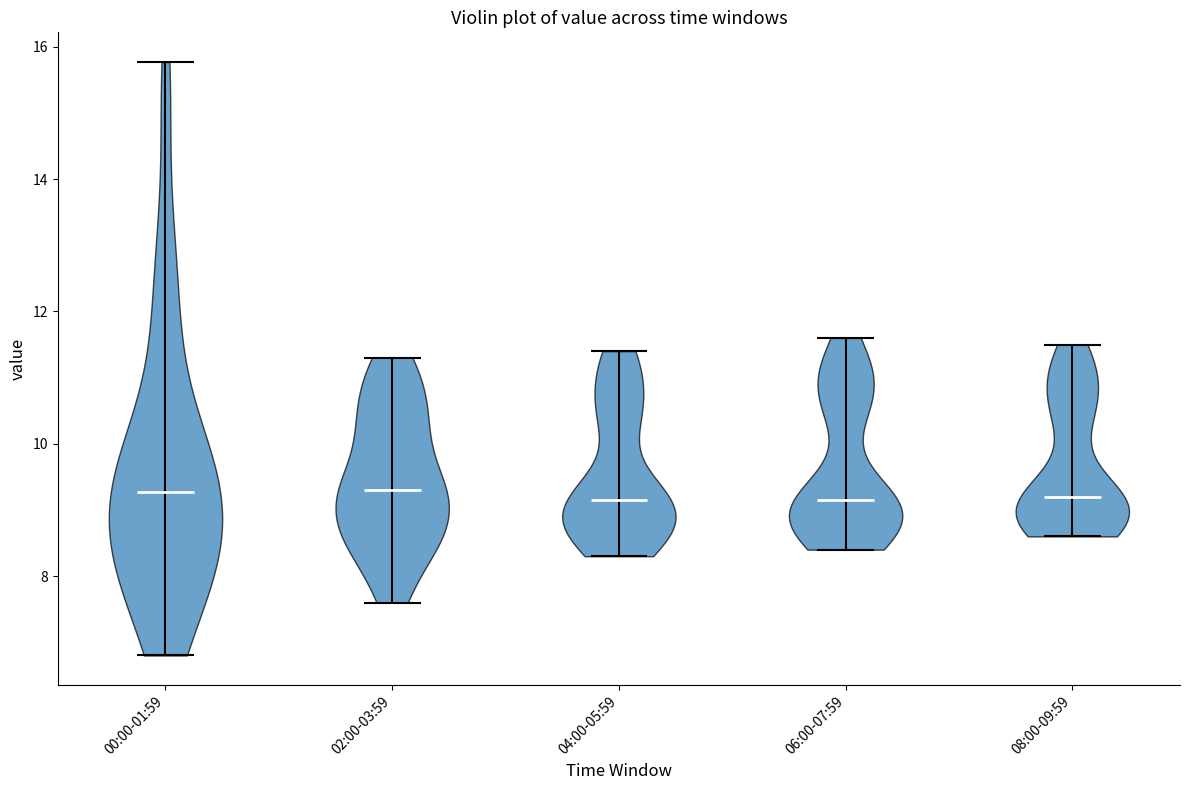

What is the highest point the violin for 06:00-07:59 reaches on the y-axis? The values are not printed on the chart, so give them approximately, as read against the axis.

11.6